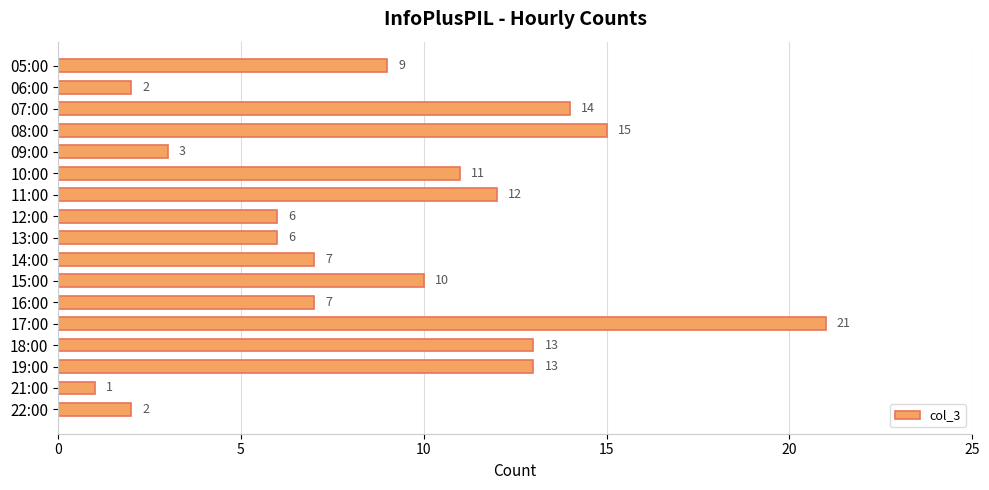

Are the bars horizontal?

Yes